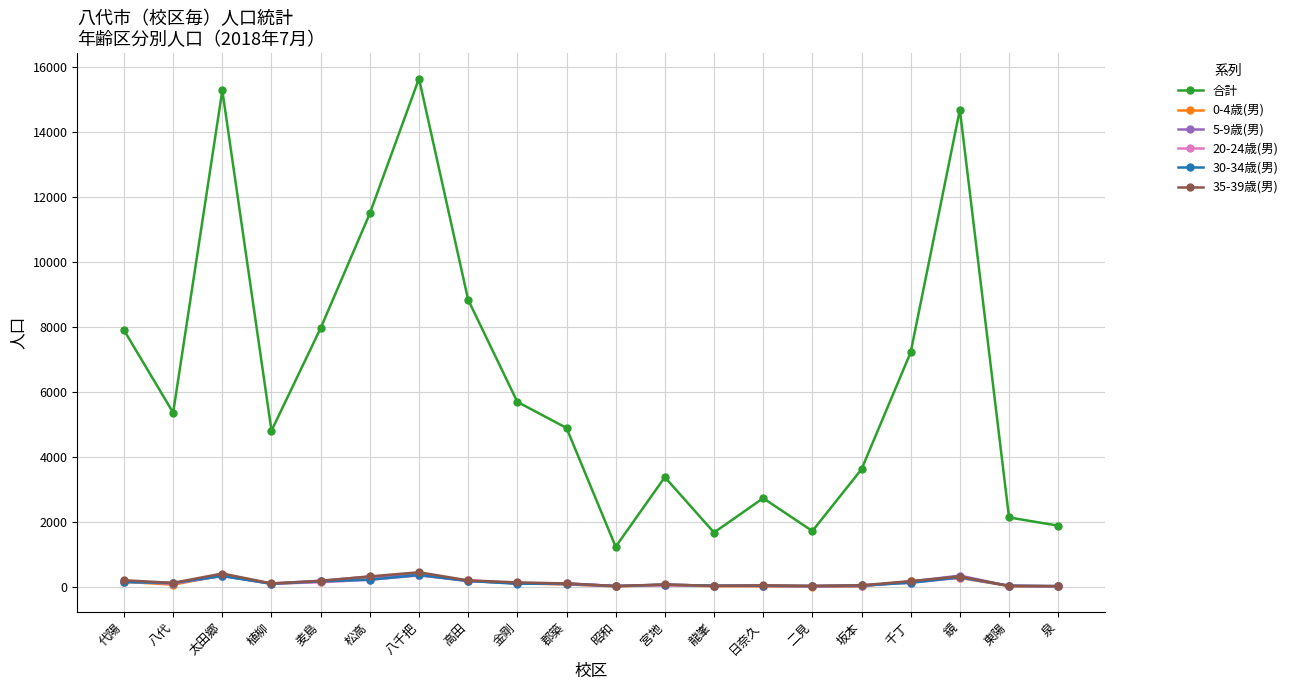

Does the chart display data point markers on the line(s)?

Yes